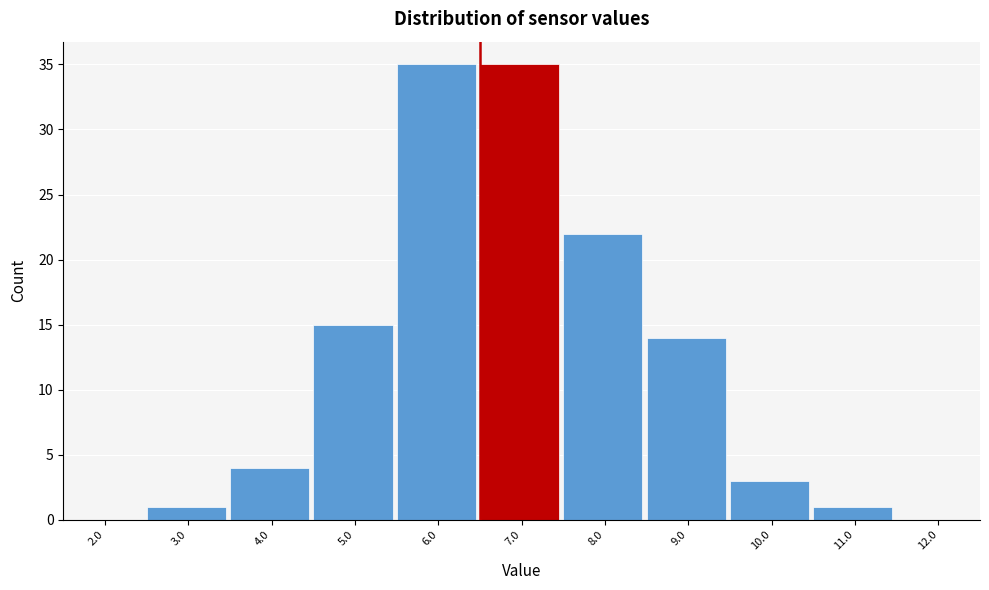

Reading right to left, extract all data points from this chart.

12.0=0	11.0=1	10.0=3	9.0=14	8.0=22	7.0=35	6.0=35	5.0=15	4.0=4	3.0=1	2.0=0